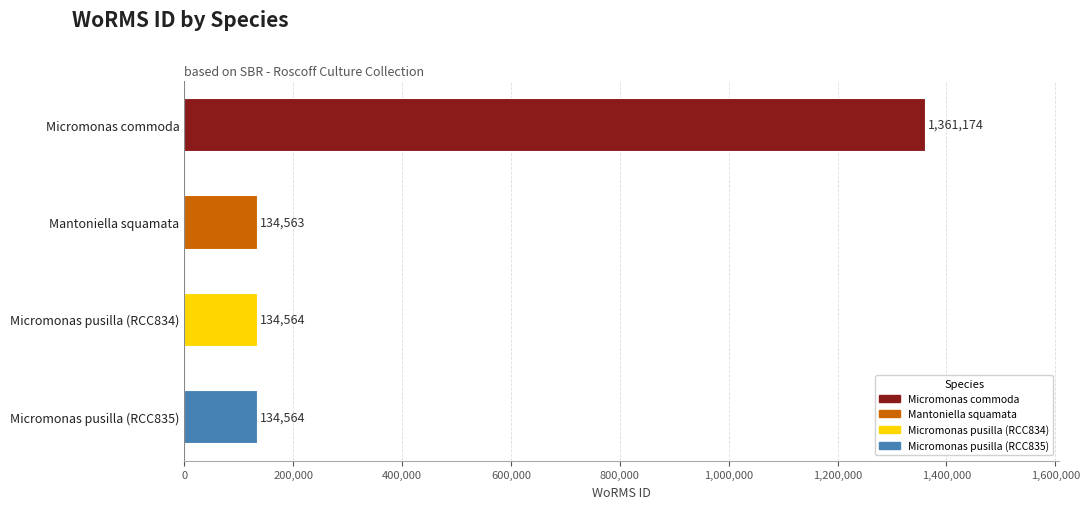

What value does the data have at Micromonas pusilla (RCC835), to the nearest 100?

134600